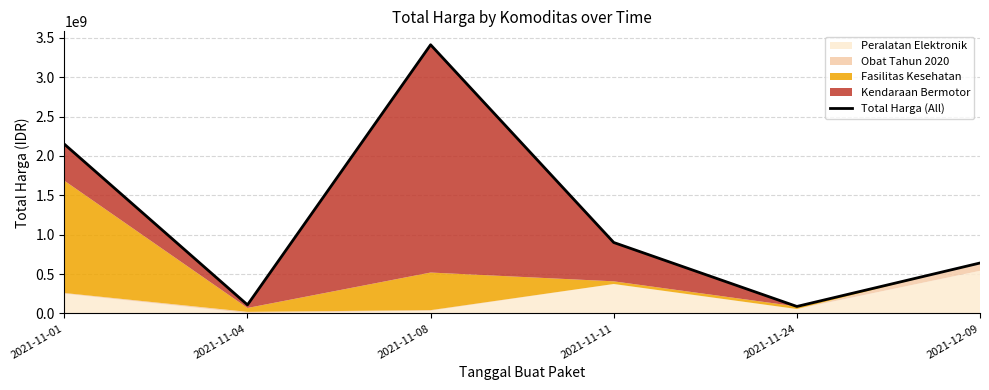

Which label corresponds to the smallest value in the chart?

2021-11-24